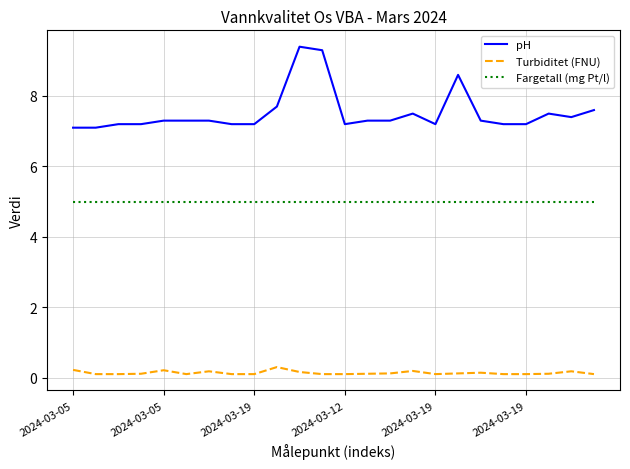

What is the minimum value for Fargetall (mg Pt/l)?

5.0